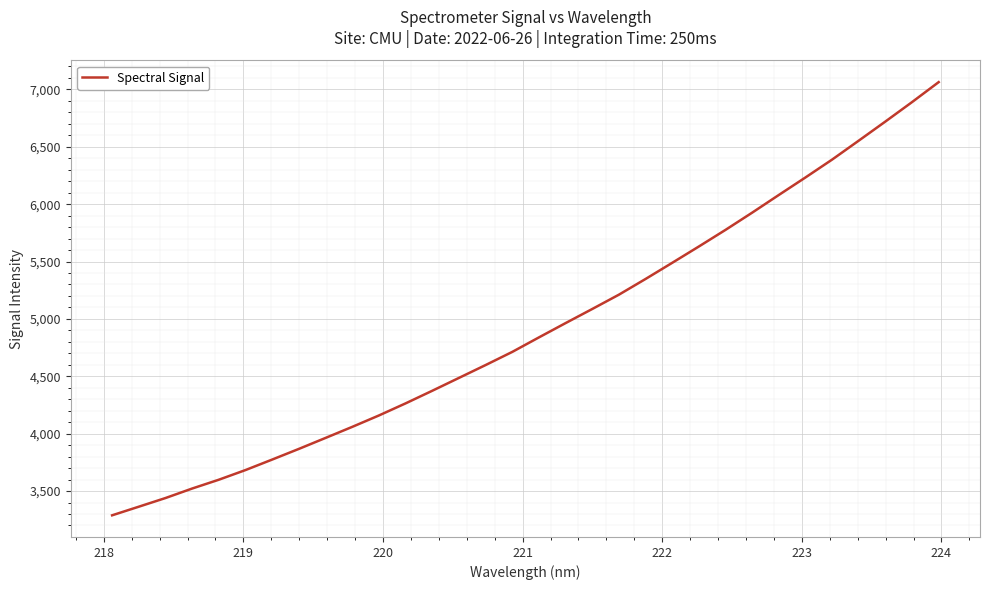

Does the chart have visible grid lines?

Yes